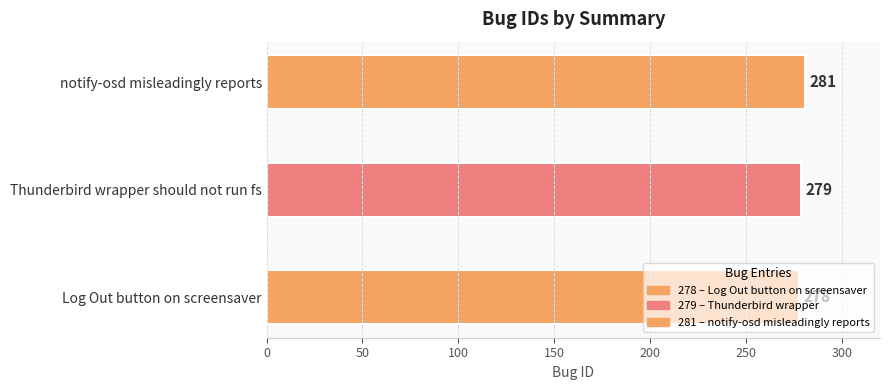

Reading left to right, list all the values displayed in this chart.

278	279	281